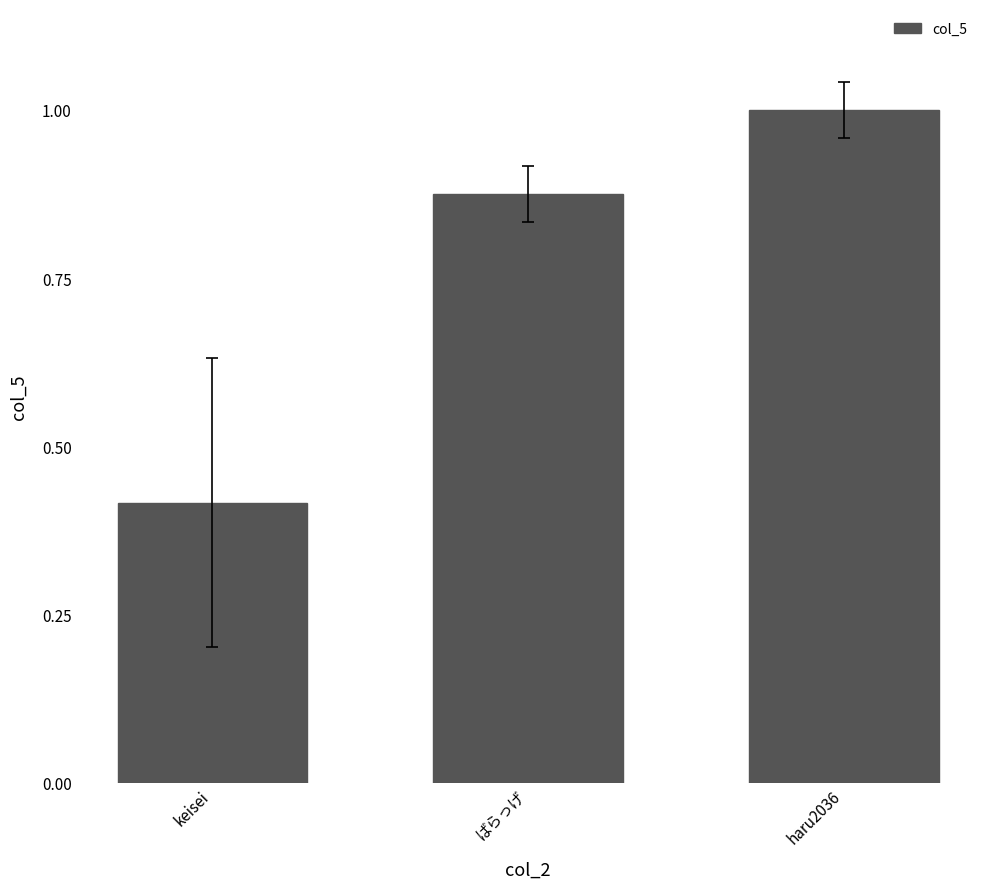

What is the change in value from keisei to haru2036?

+0.6